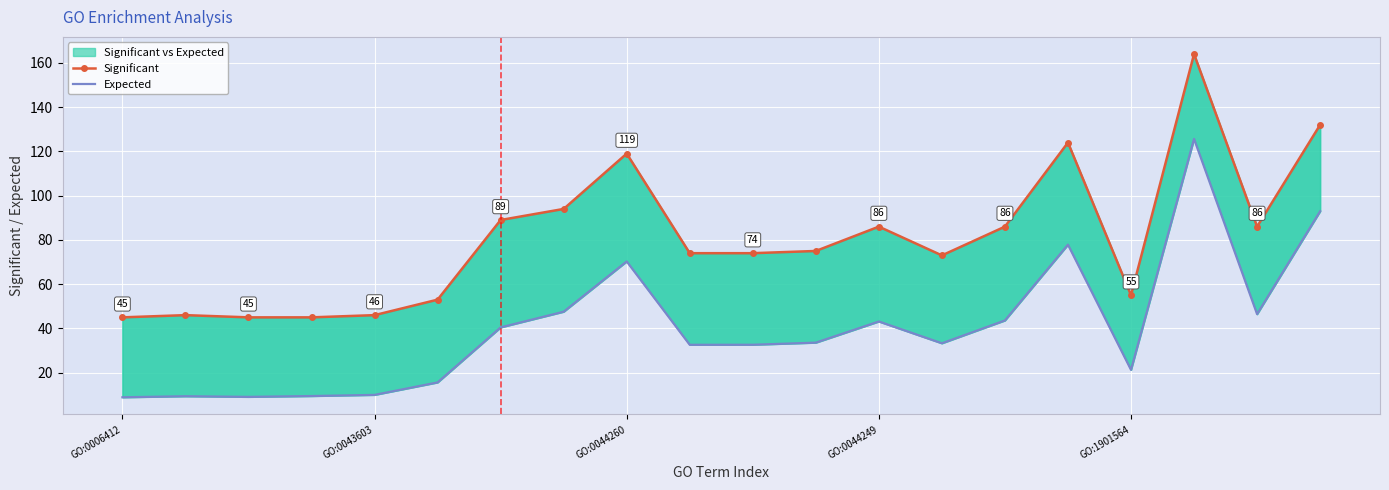

How many interior local valleys does the Expected series have?

5